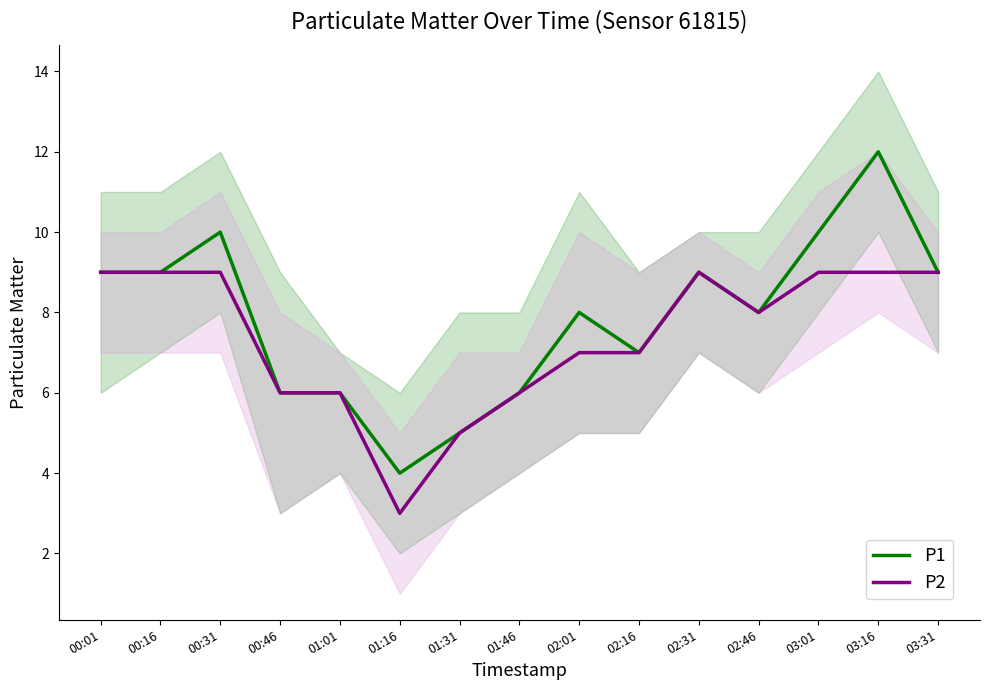

What position from the right is 02:01?

7